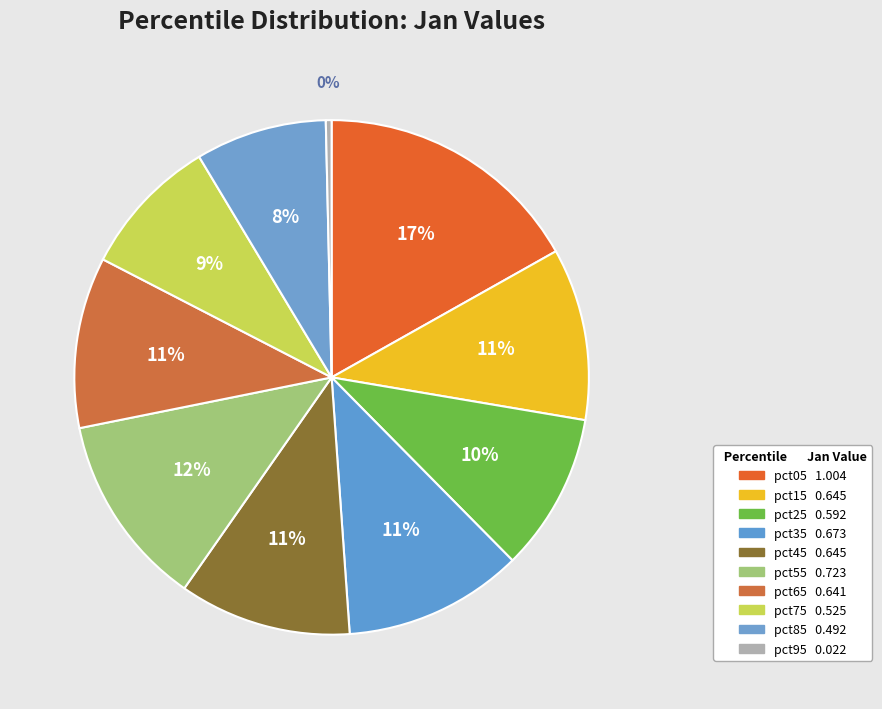

The pct65 slice represents 16% of the pie. True or false?

False